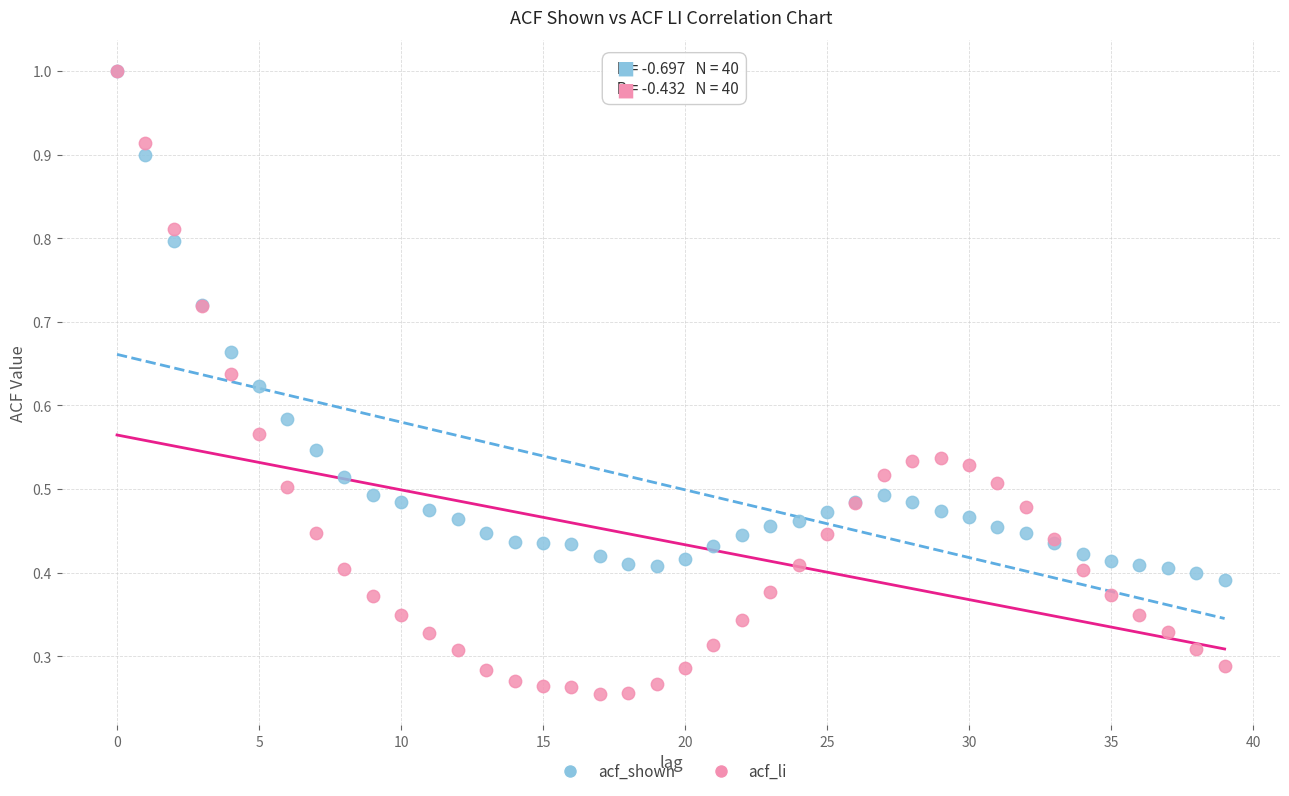

Which series contains the lowest Y value?

acf_li